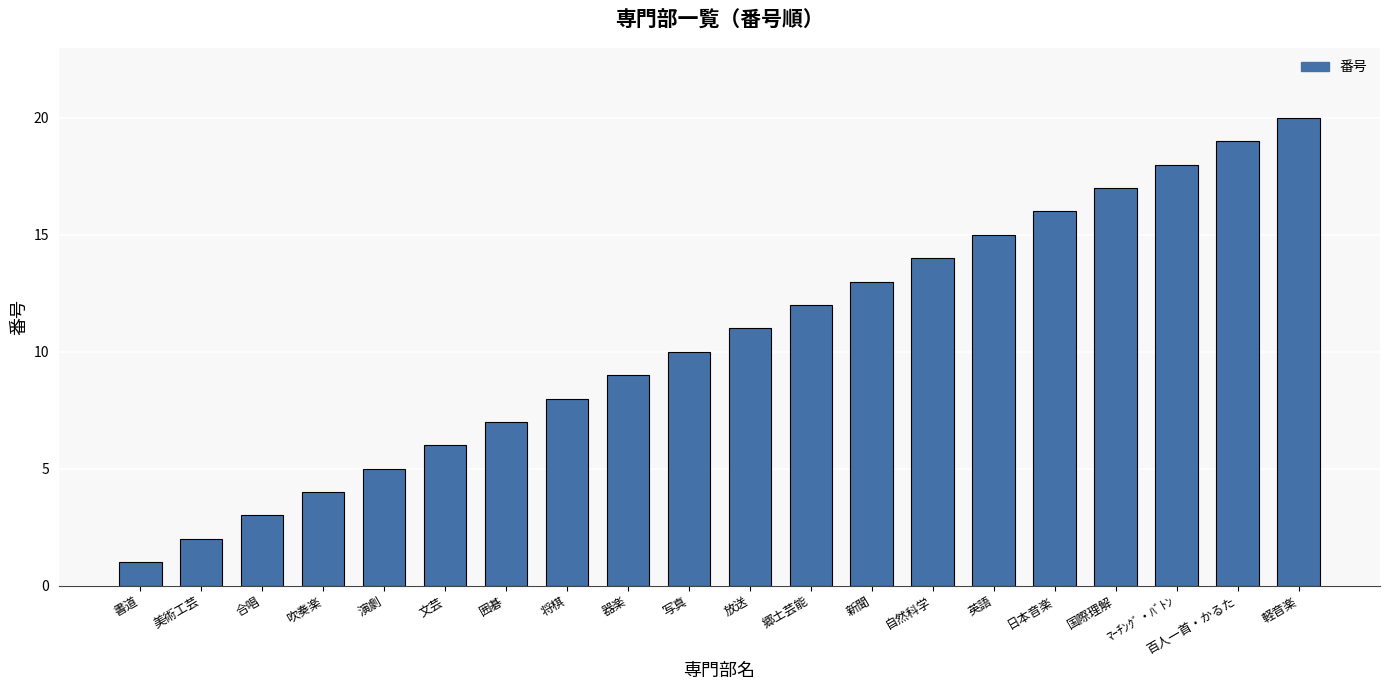

What is the difference between the values at ﾏｰﾁﾝｸﾞ・ﾊﾞﾄﾝ and 放送?

7